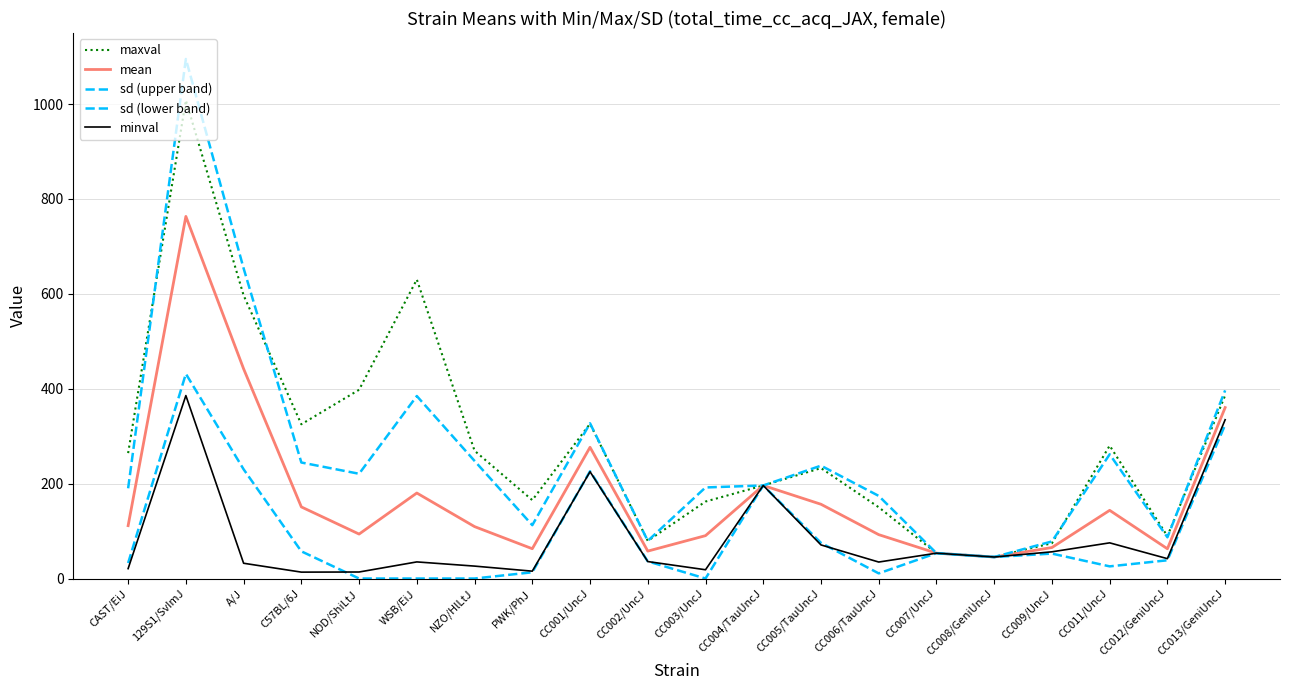

Count the number of categories in the chart.

20